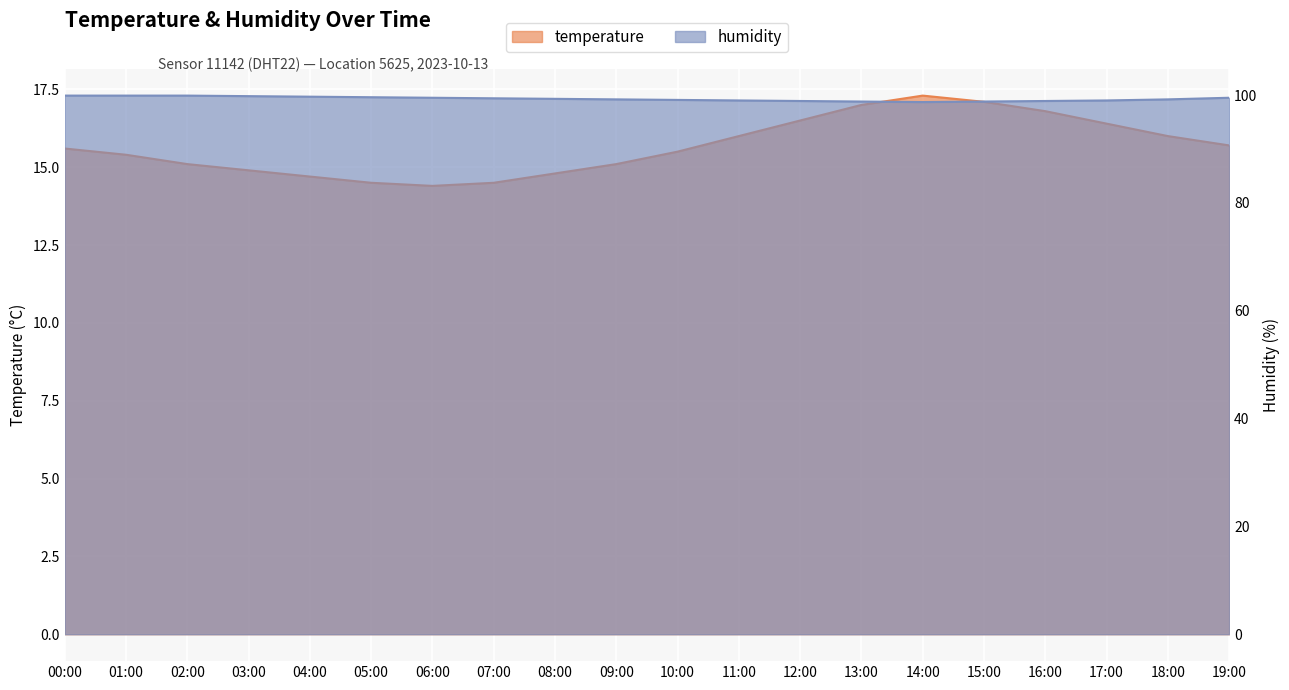

What value does the temperature series have at 03:00?

14.9